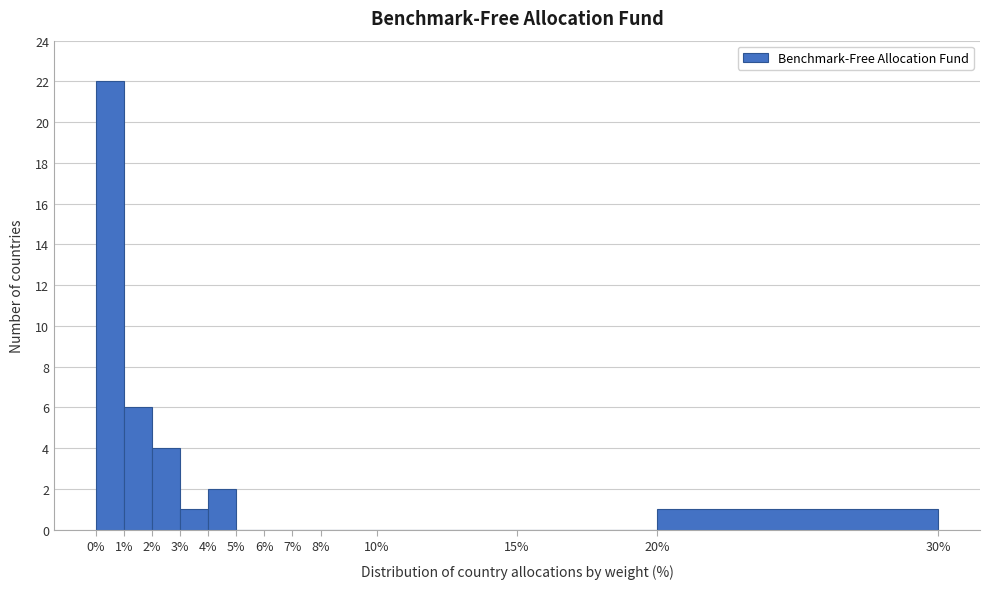

How tall is the bar that spans 1% to 2% on the x-axis? The values are not printed on the chart, so give them approximately, as read against the axis.

6